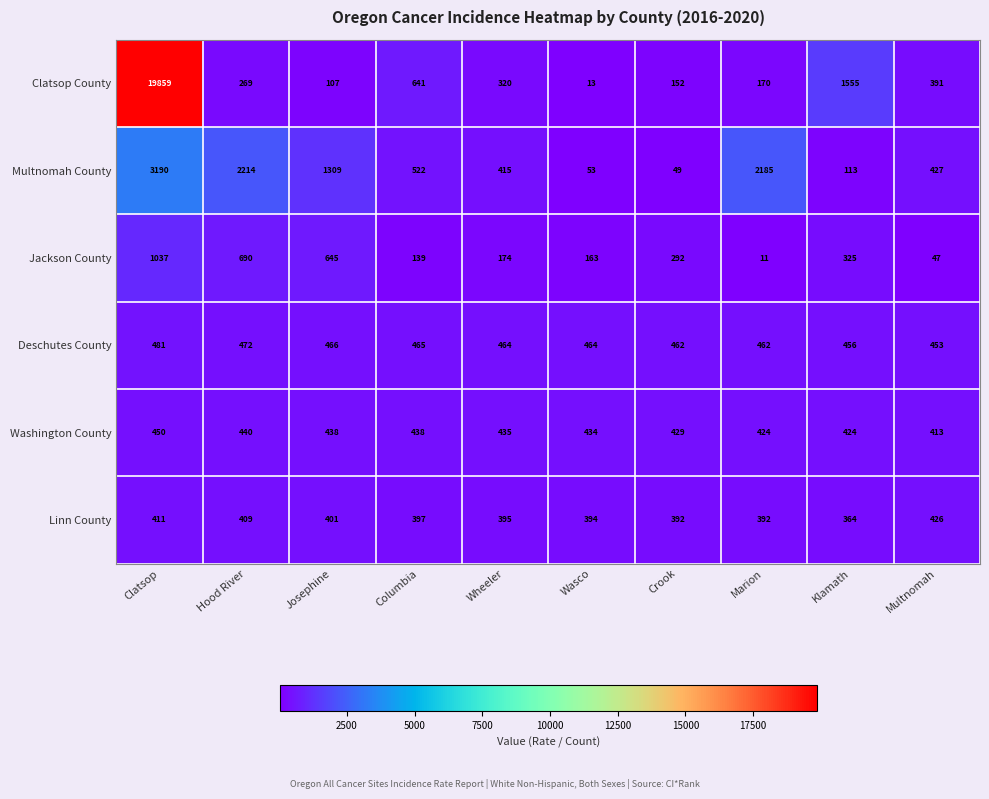

Rank the series at Wasco from highest to lowest value.

Deschutes County, Washington County, Linn County, Jackson County, Multnomah County, Clatsop County